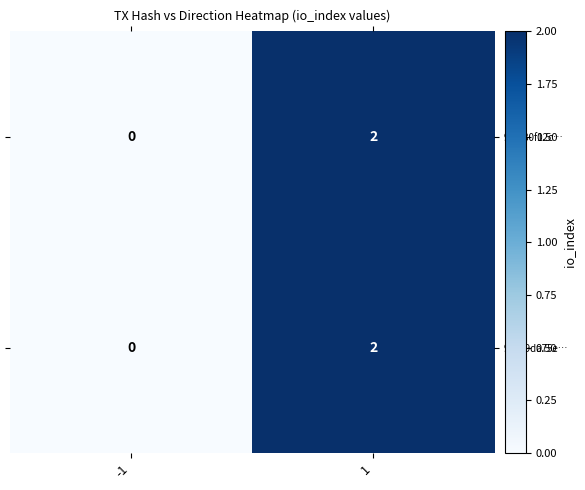

List the labels in order of 920a9da75e… value, smallest first.

-1, 1